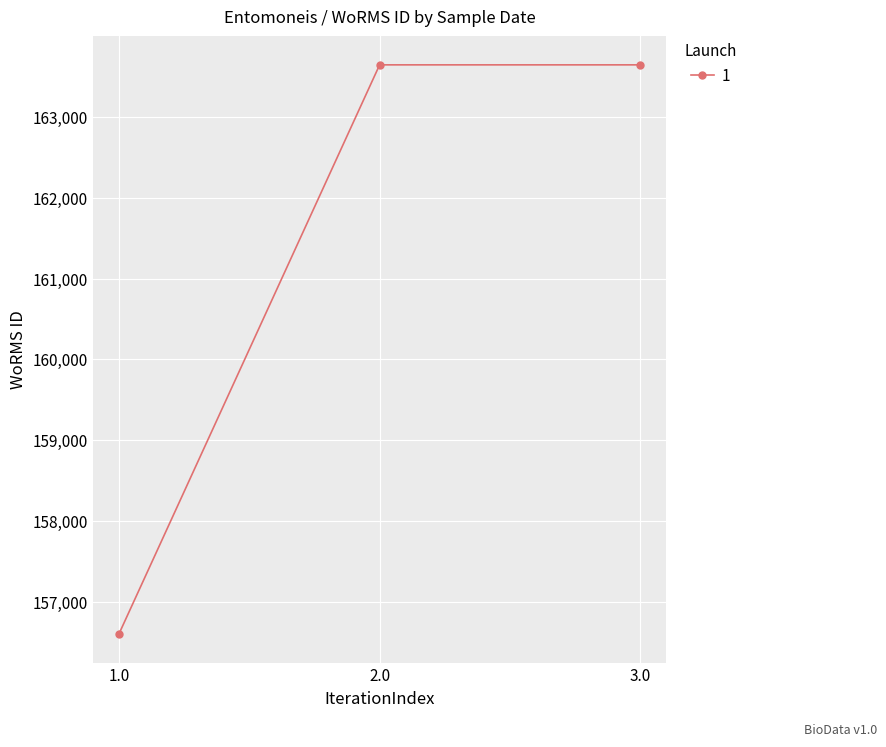

At which category does the chart reach its minimum across all series?

1.0